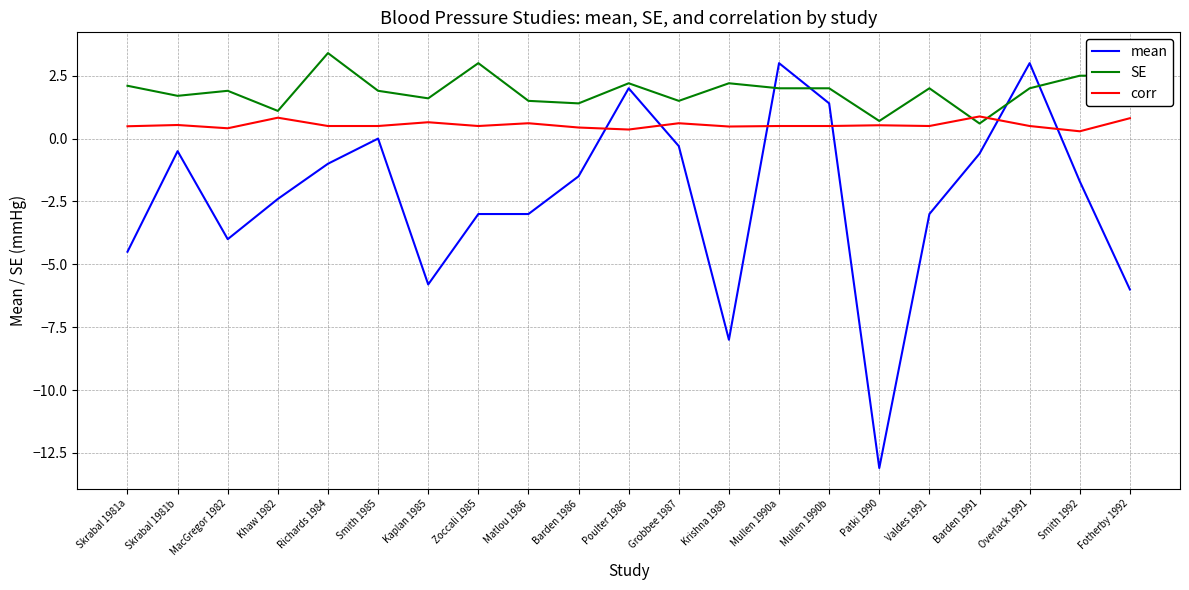

Between Richards 1984 and Kaplan 1985, which series saw the biggest shift?

mean